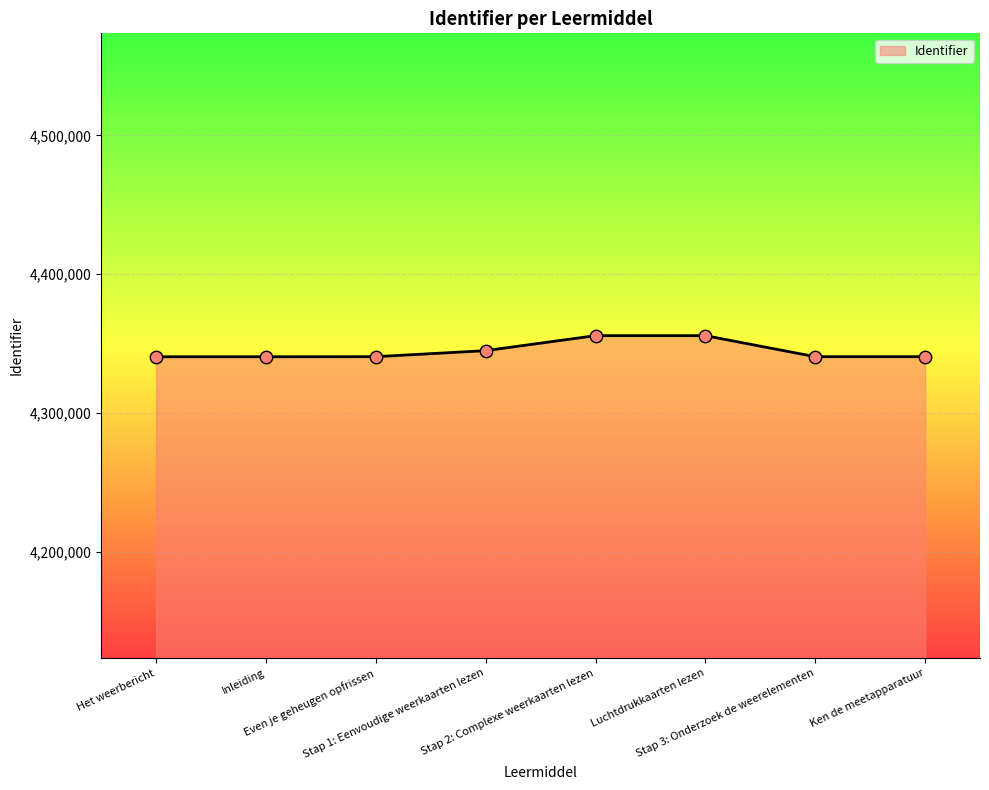

Which has a higher value, Stap 1: Eenvoudige weerkaarten lezen or Stap 2: Complexe weerkaarten lezen?

Stap 2: Complexe weerkaarten lezen